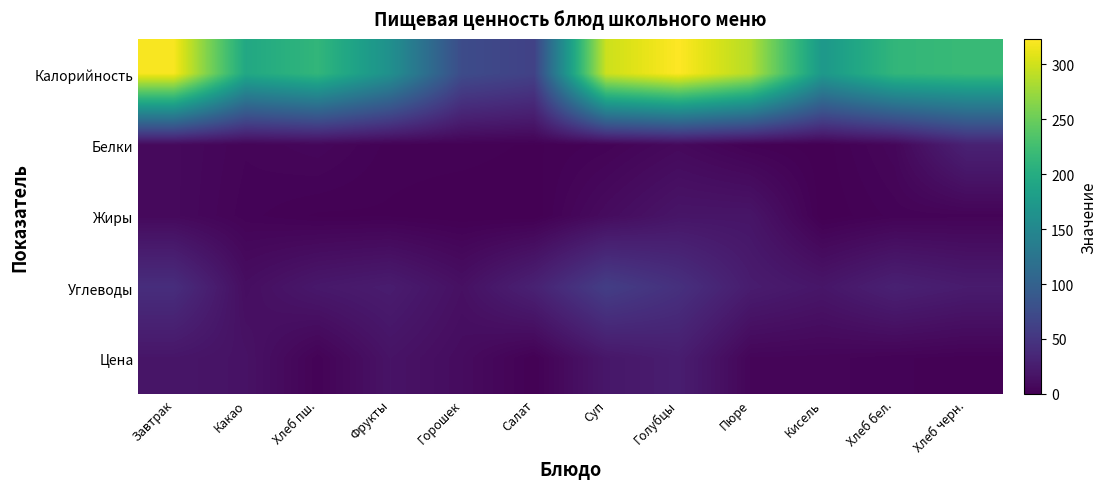

Reading left to right, transcribe all the data shown in this chart.

Калорийность: Завтрак=320.0	Какао=194.0	Хлеб пш.=213.0	Фрукты=162.0	Горошек=74.0	Салат=63.0	Суп=298.0	Голубцы=323.0	Пюре=287.0	Кисель=173.0	Хлеб бел.=213.0	Хлеб черн.=218.0
Белки: Завтрак=8.0	Какао=4.0	Хлеб пш.=6.0	Фрукты=2.0	Горошек=2.0	Салат=1.0	Суп=3.0	Голубцы=8.0	Пюре=2.0	Кисель=0.4	Хлеб бел.=6.0	Хлеб черн.=30.0
Жиры: Завтрак=8.0	Какао=3.0	Хлеб пш.=1.0	Фрукты=1.0	Горошек=0.0	Салат=0.0	Суп=10.0	Голубцы=18.0	Пюре=18.0	Кисель=0.0	Хлеб бел.=3.0	Хлеб черн.=3.4
Углеводы: Завтрак=42.0	Какао=12.0	Хлеб пш.=21.0	Фрукты=25.0	Горошек=14.0	Салат=30.0	Суп=59.0	Голубцы=45.0	Пюре=25.0	Кисель=19.0	Хлеб бел.=29.3	Хлеб черн.=24.1
Цена: Завтрак=18.7	Какао=15.6	Хлеб пш.=2.8	Фрукты=16.5	Горошек=10.2	Салат=1.2	Суп=19.8	Голубцы=26.1	Пюре=4.8	Кисель=4.4	Хлеб бел.=2.8	Хлеб черн.=1.8